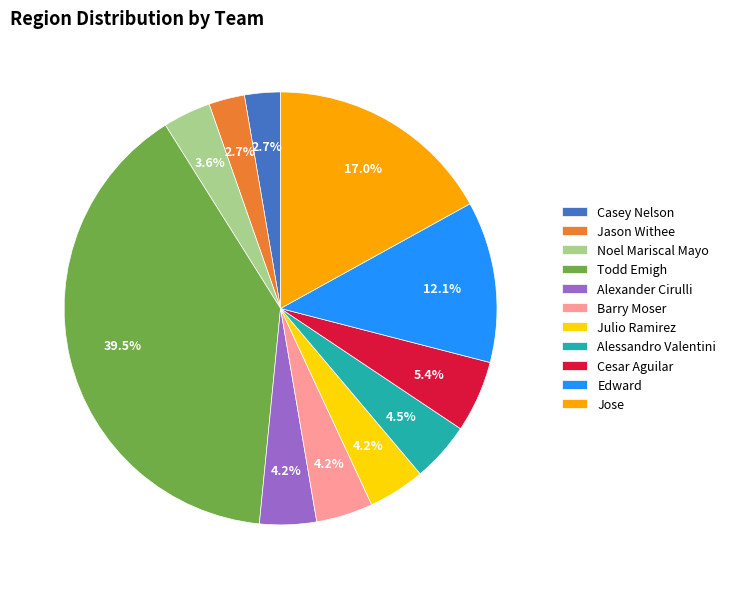

What percentage is the Barry Moser slice, to the nearest percent?

4%